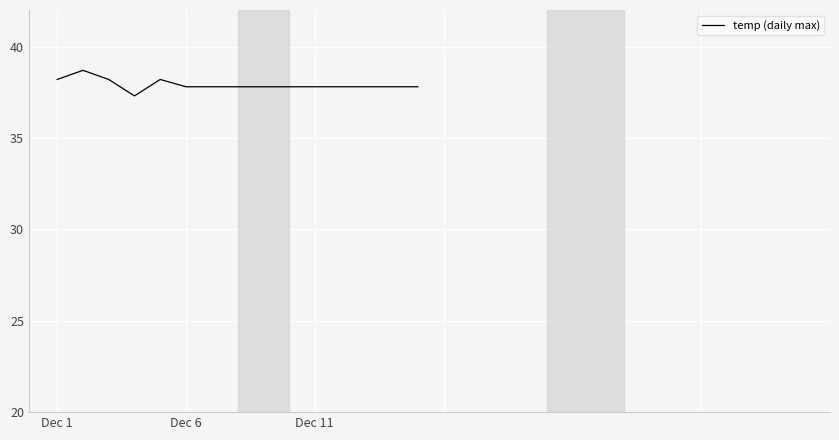

What is the greatest value displayed?

38.7